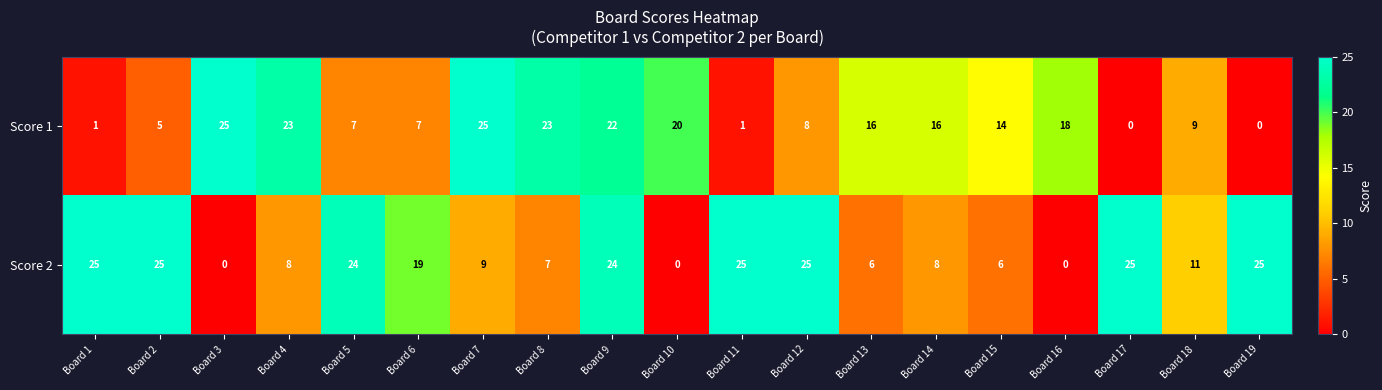

At which label is Score 1 closest to 12?

Board 15